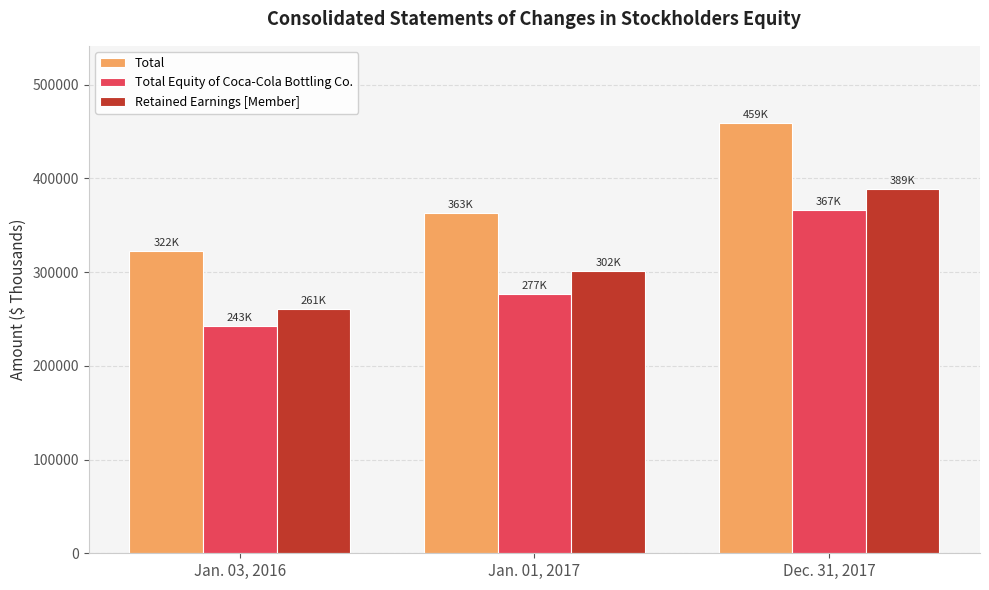

At which category is the sum across all series the highest?

Dec. 31, 2017